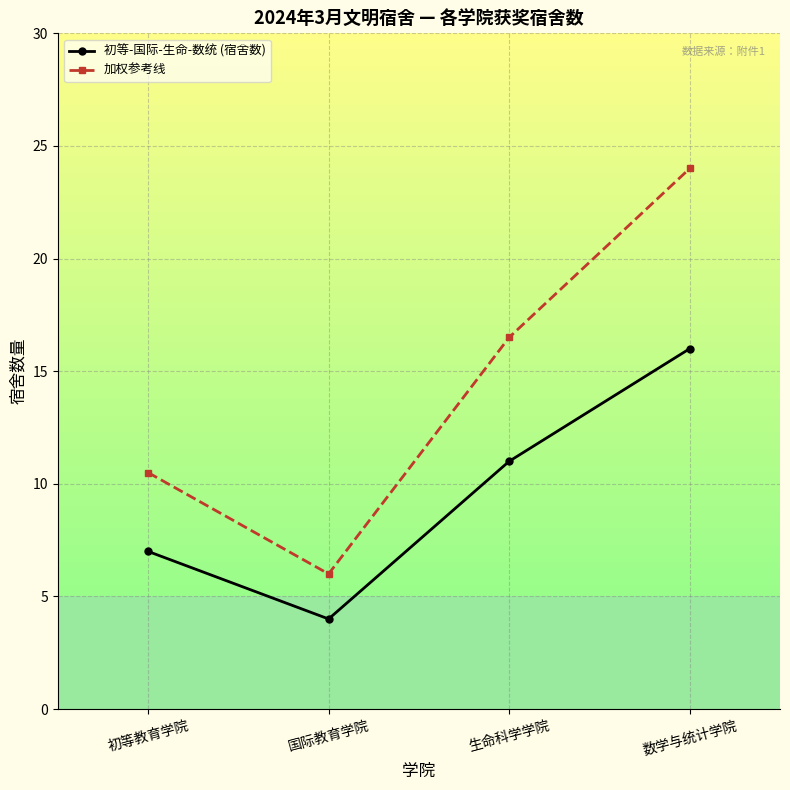

What is the total value across all series at 初等教育学院?

17.5